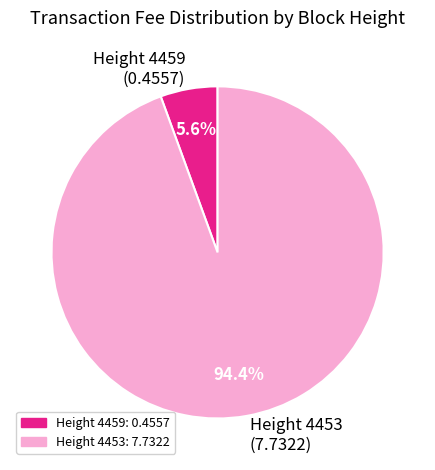

Which has a higher value, Height 4453 (7.7322) or Height 4459 (0.4557)?

Height 4453 (7.7322)